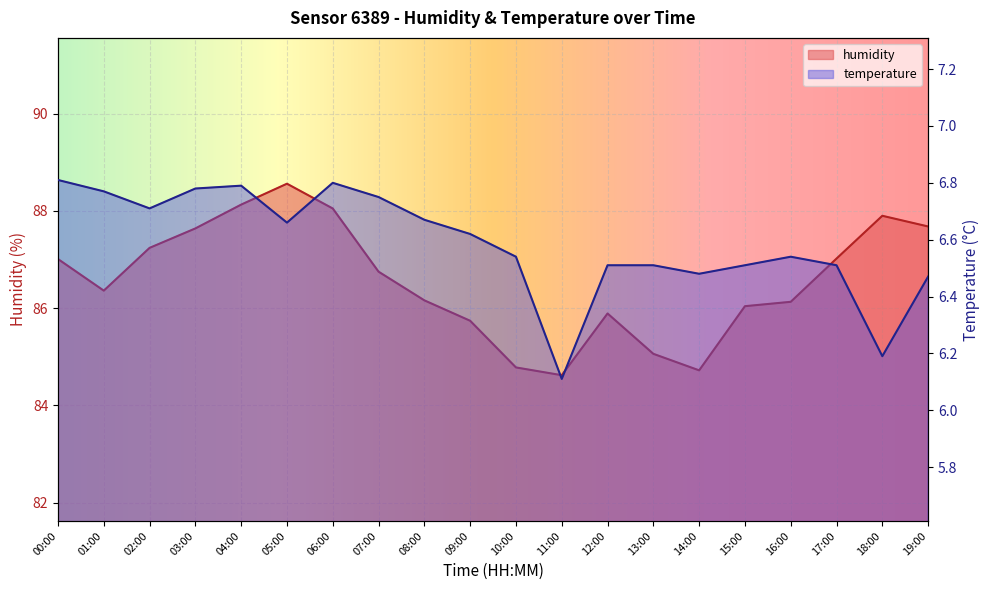

Between 18:00 and 10:00, which is larger?

18:00